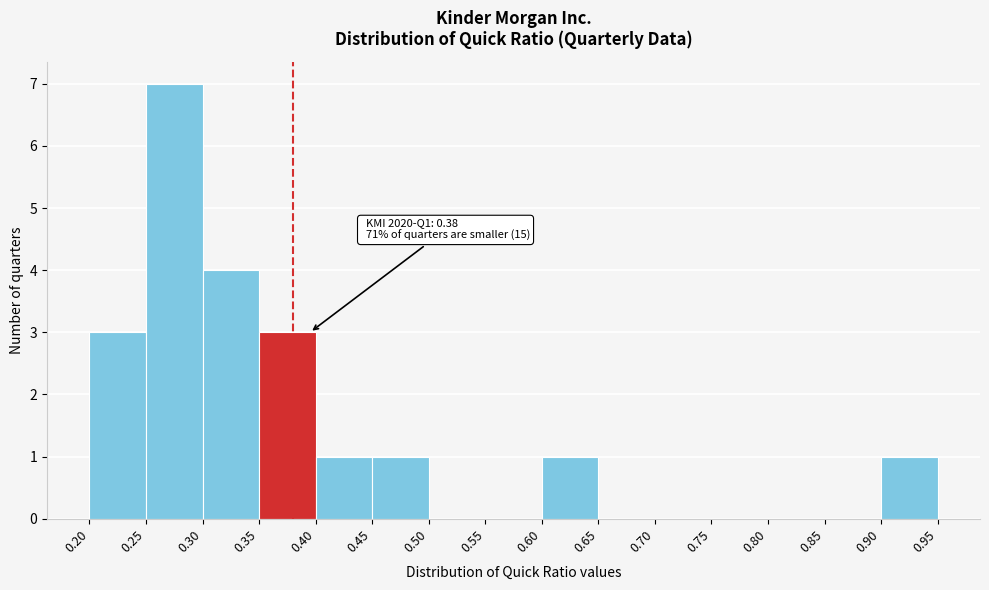

Which range on the x-axis has the tallest bar?

0.25 to 0.30